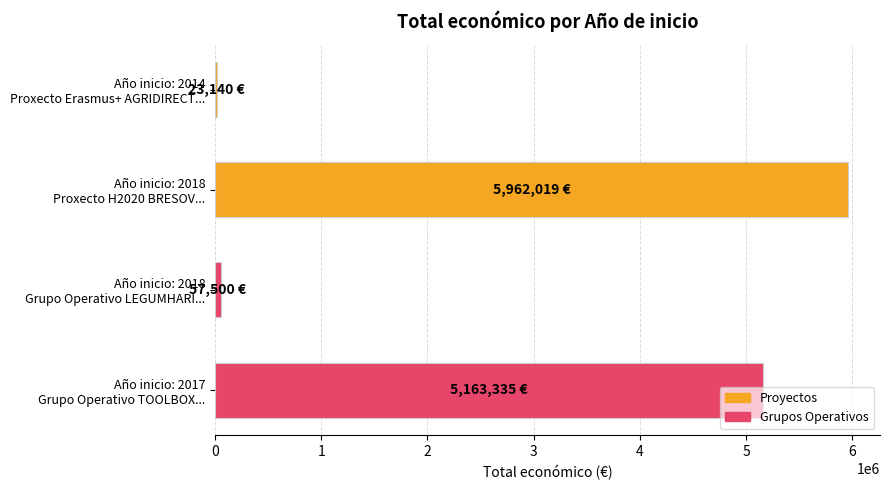

What is the sum of all values?

11205994